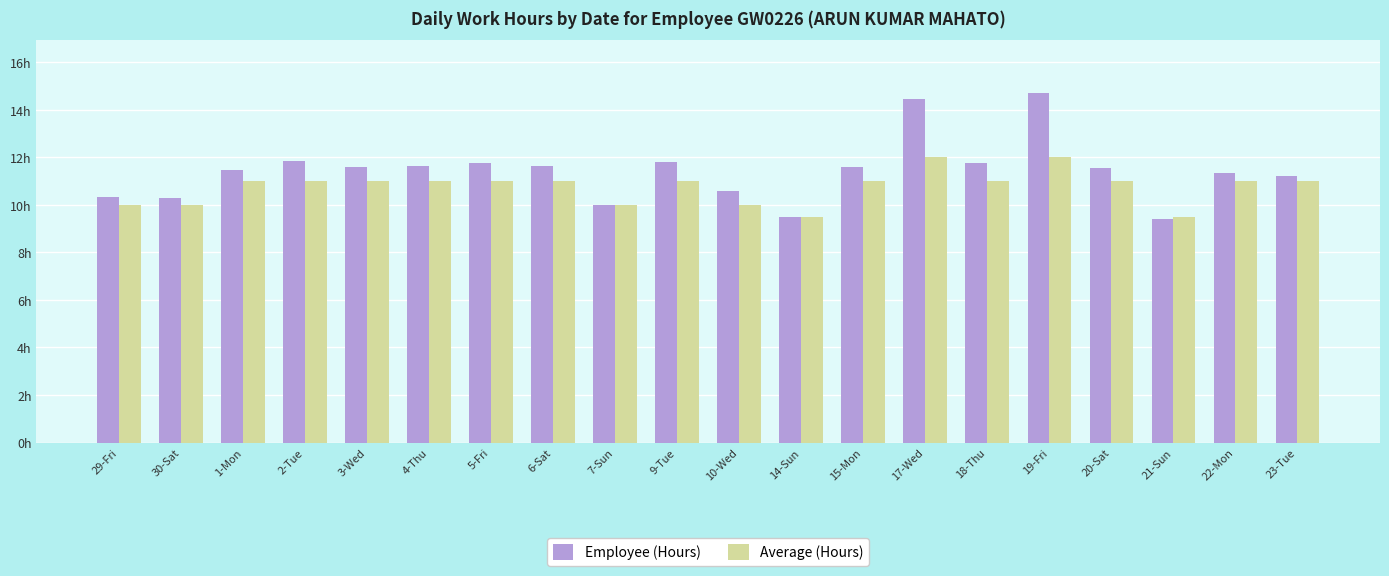

What are all the series names shown in the legend?

Employee (Hours), Average (Hours)